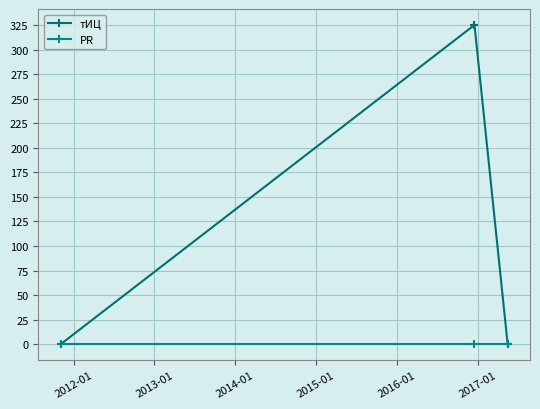

What are all the series names shown in the legend?

тИЦ, PR